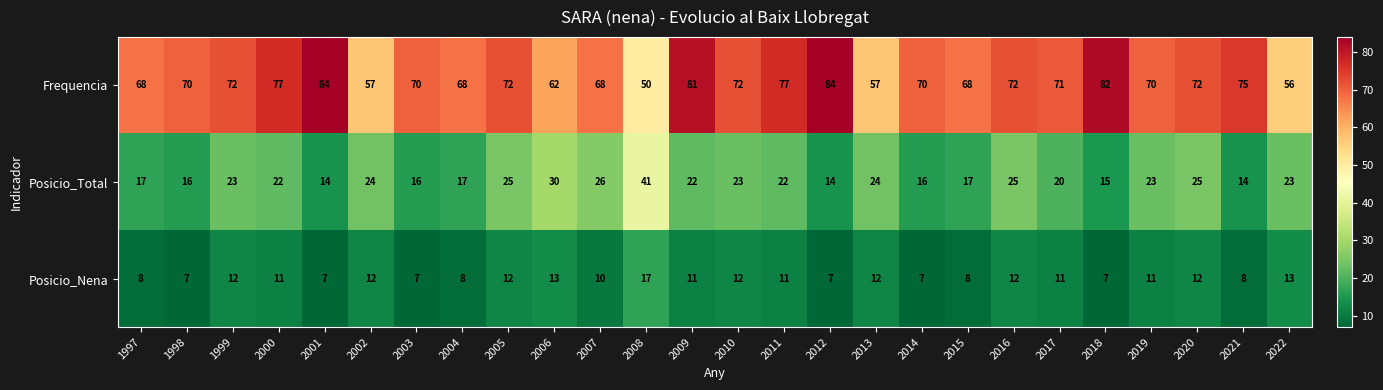

What is the highest value of the Posicio_Total series?

41